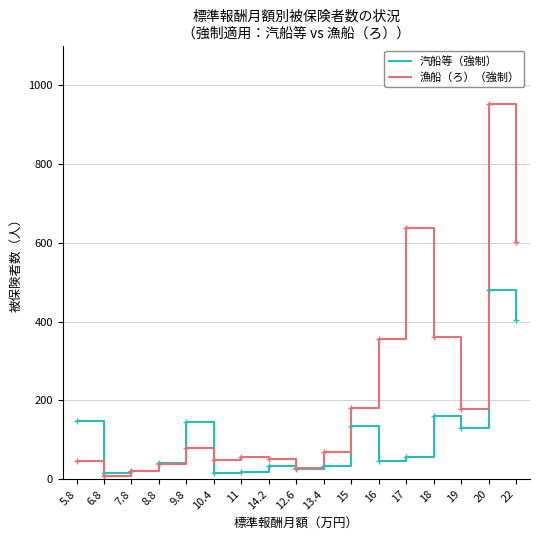

What is the difference between the highest and lowest values at 10.4?

32